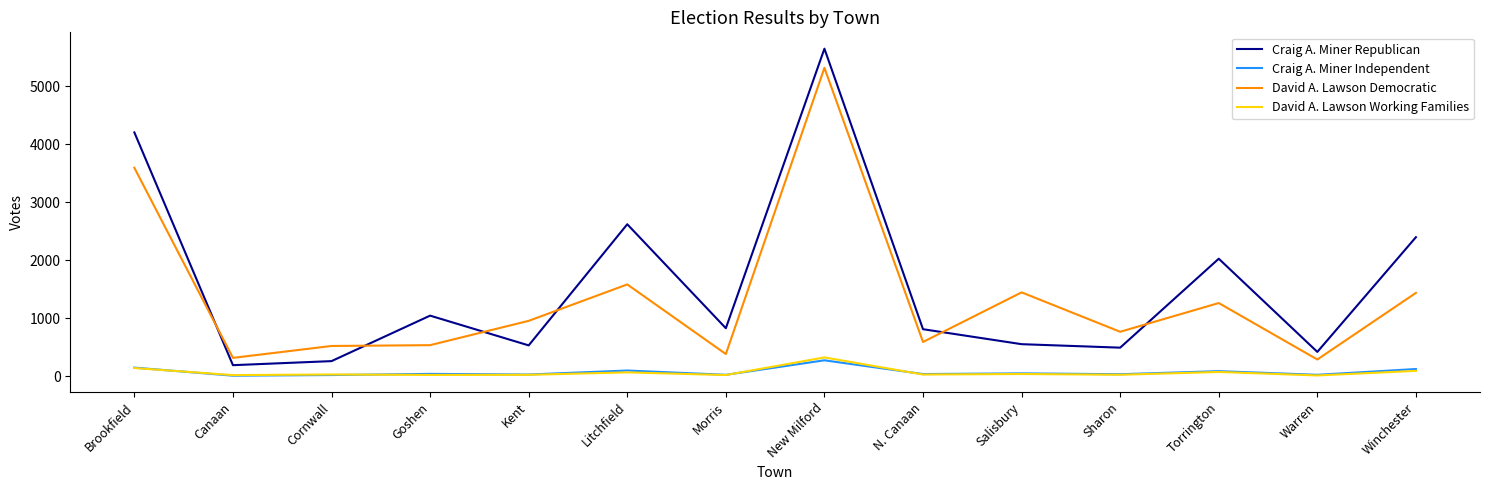

What is the sum of the Craig A. Miner Independent values at Goshen and Cornwall?

68